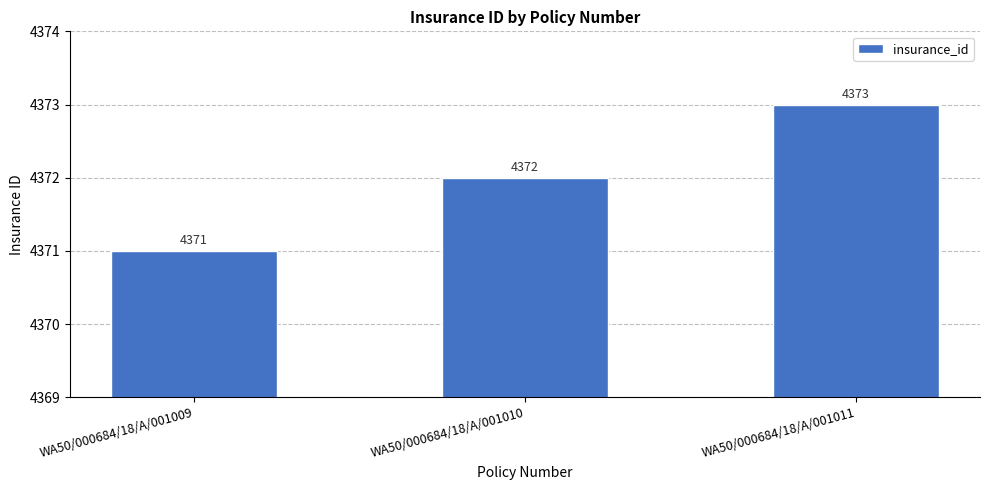

Approximately how many times larger is the value at WA50/000684/18/A/001009 compared to WA50/000684/18/A/001011?

1.0